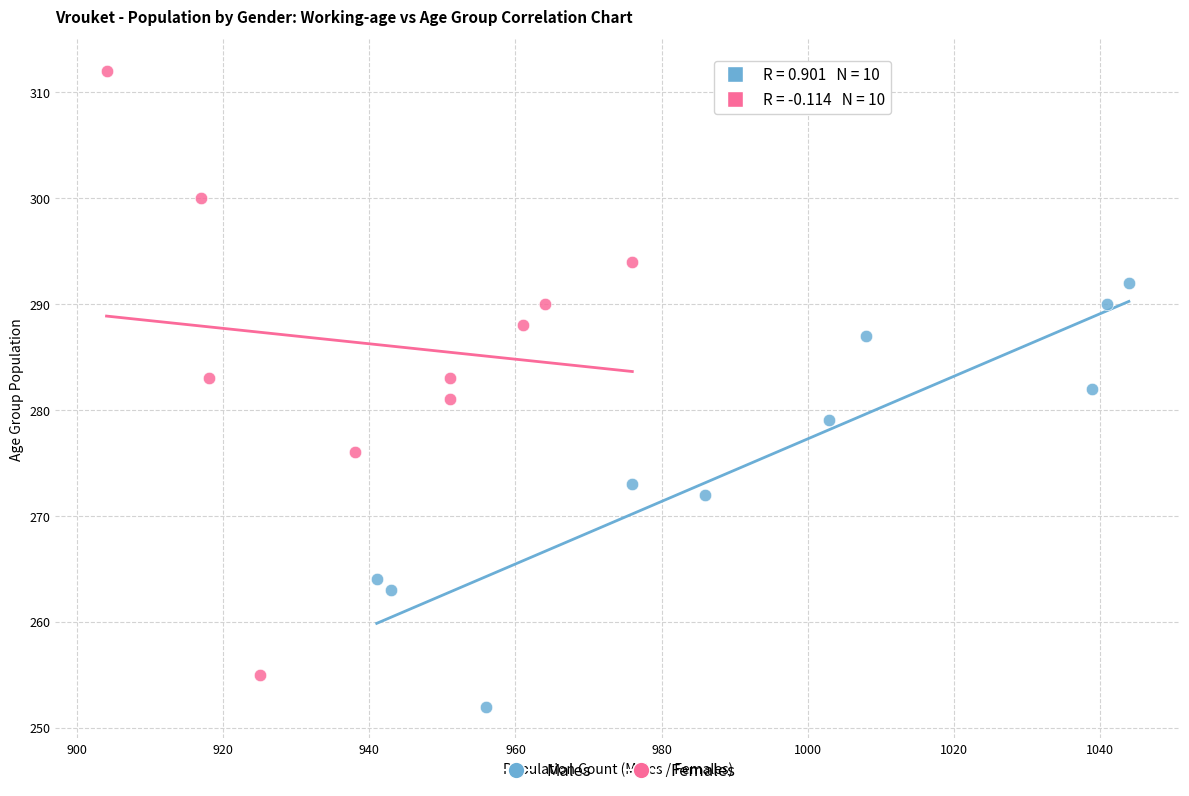

Which series reaches the maximum Y coordinate?

Females